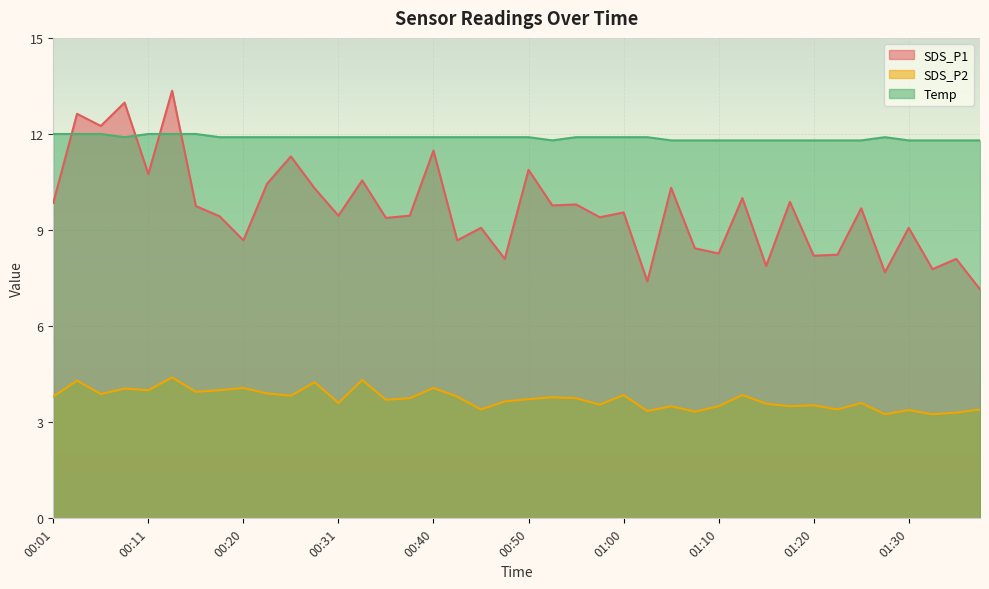

Between 00:55 and 00:53, which is larger?

00:55